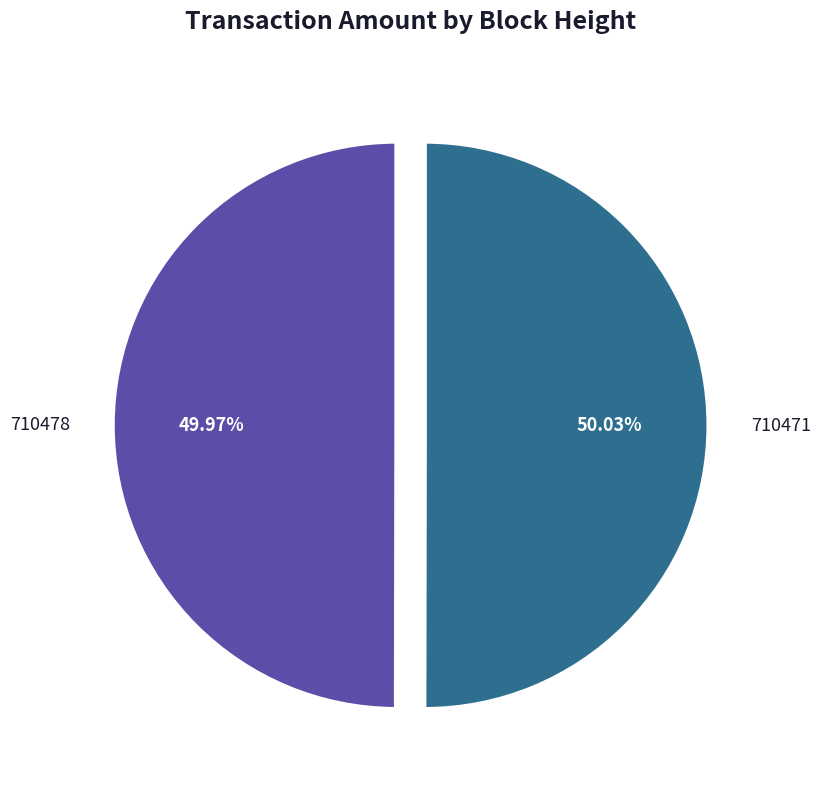

True or false: 710471 accounts for 50% of the total.

True